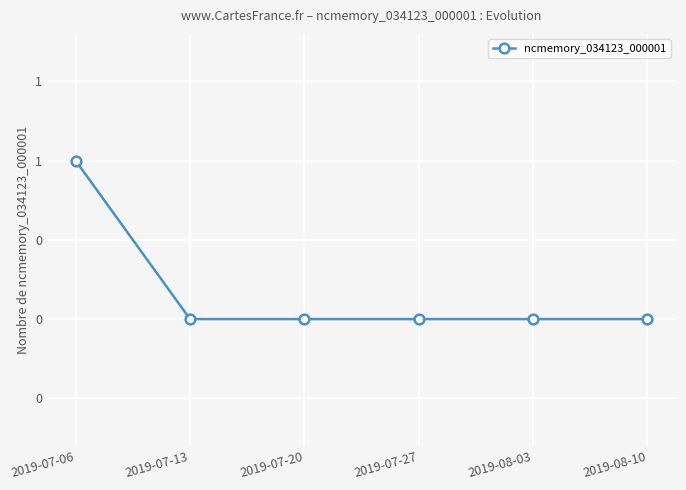

Is this an area chart (filled region under the line)?

No